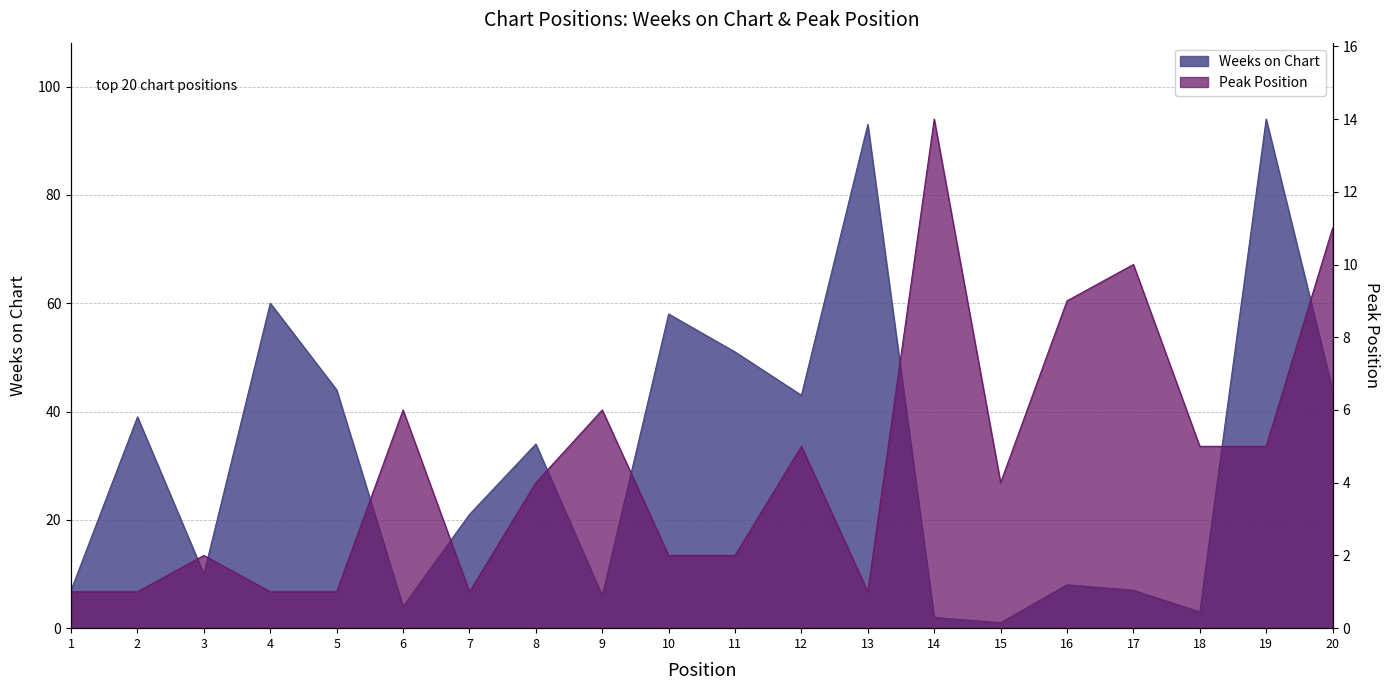

What is the difference between the highest and lowest values at 17?

3